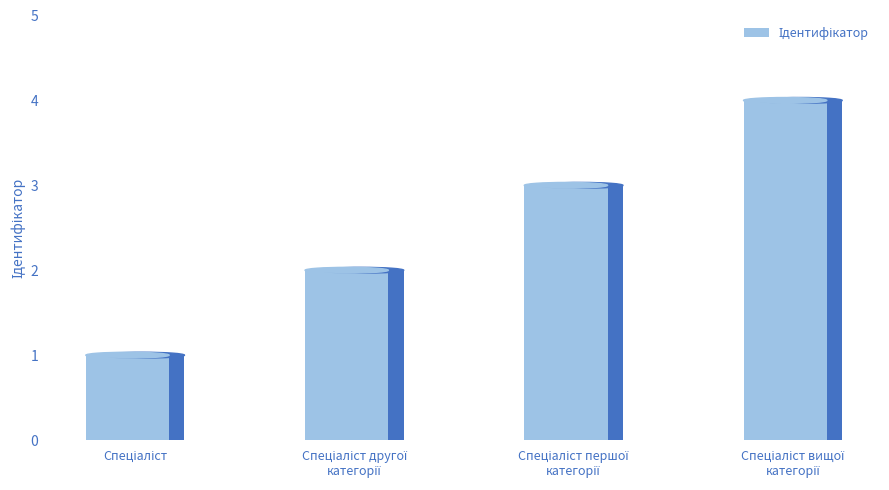

Reading right to left, transcribe all the data shown in this chart.

4	3	2	1